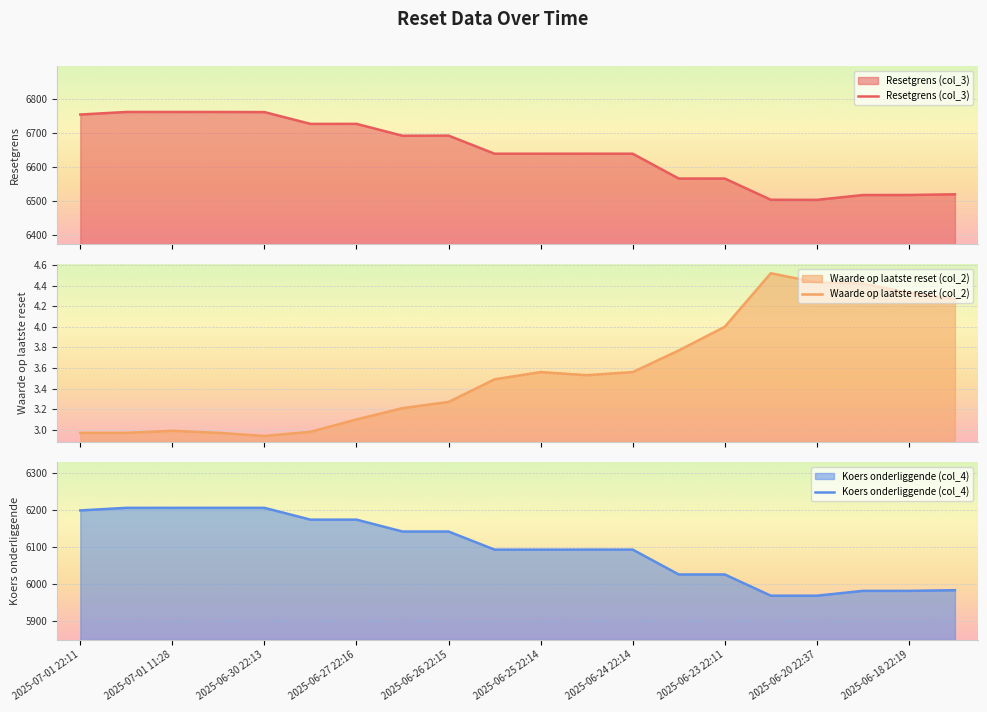

How many interior local valleys does the Waarde op laatste reset (col_2) series have?

2